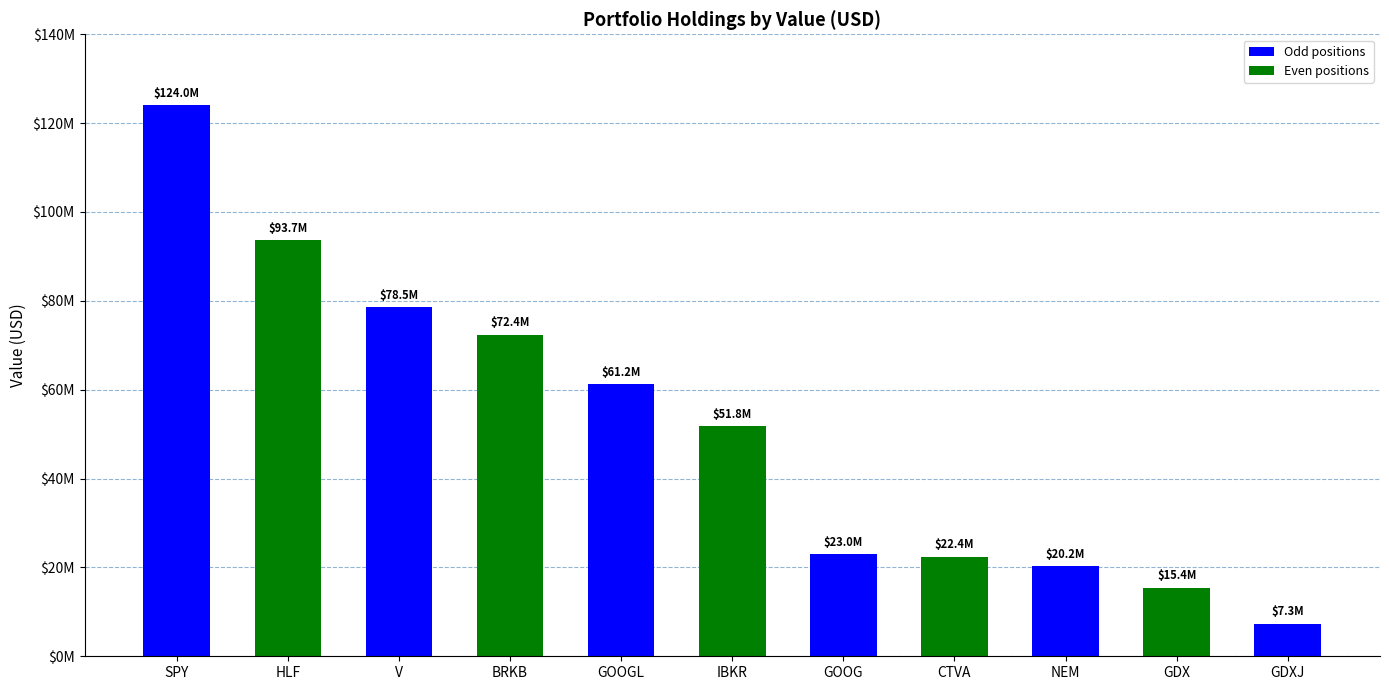

Are the bars horizontal?

No